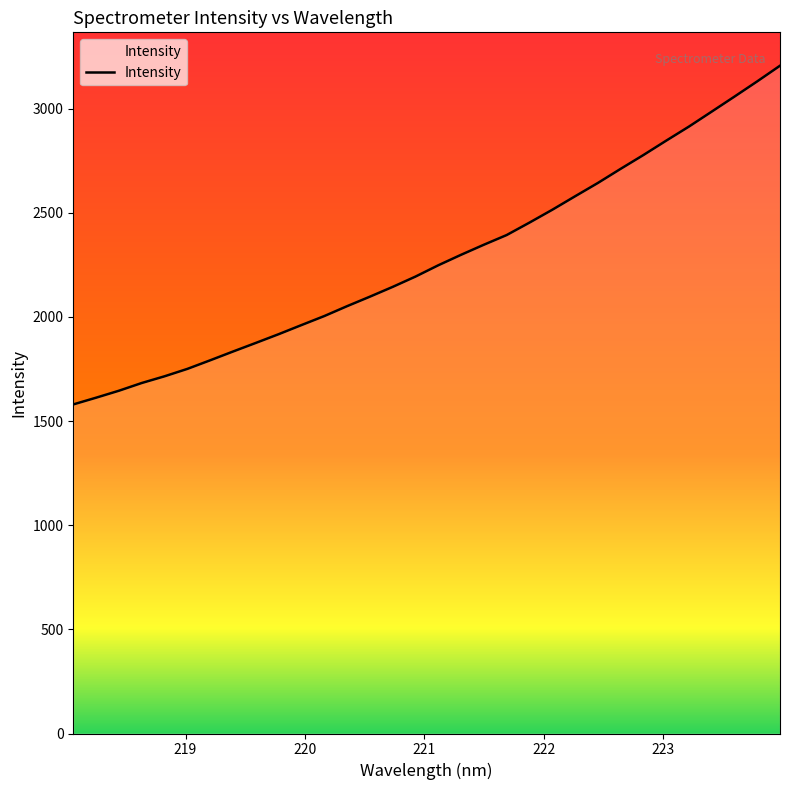

Reading right to left, extract all data points from this chart.

3206.1	3130.9	3057.7	2985.6	2913.8	2846.1	2777.1	2710.7	2642.9	2579.0	2514.3	2452.7	2393.0	2346.6	2298.3	2247.9	2193.6	2144.2	2097.2	2051.6	2004.1	1960.8	1917.1	1875.2	1833.9	1791.8	1750.5	1715.0	1682.8	1645.6	1612.2	1579.9